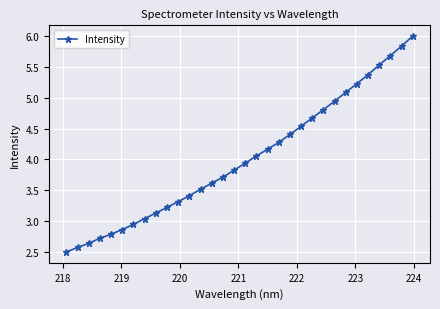

What is the greatest value displayed?

6.0